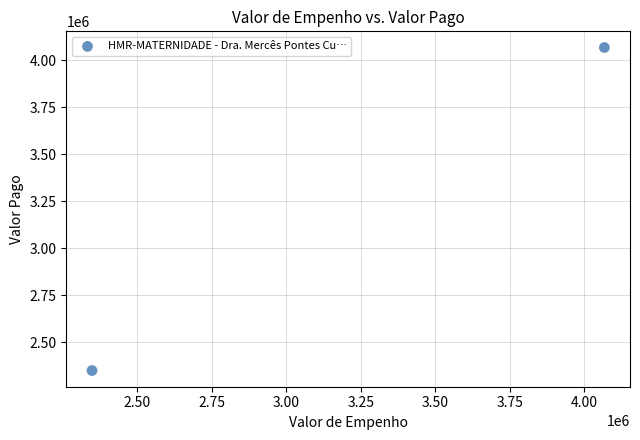

What is the average X value?

3207752.8